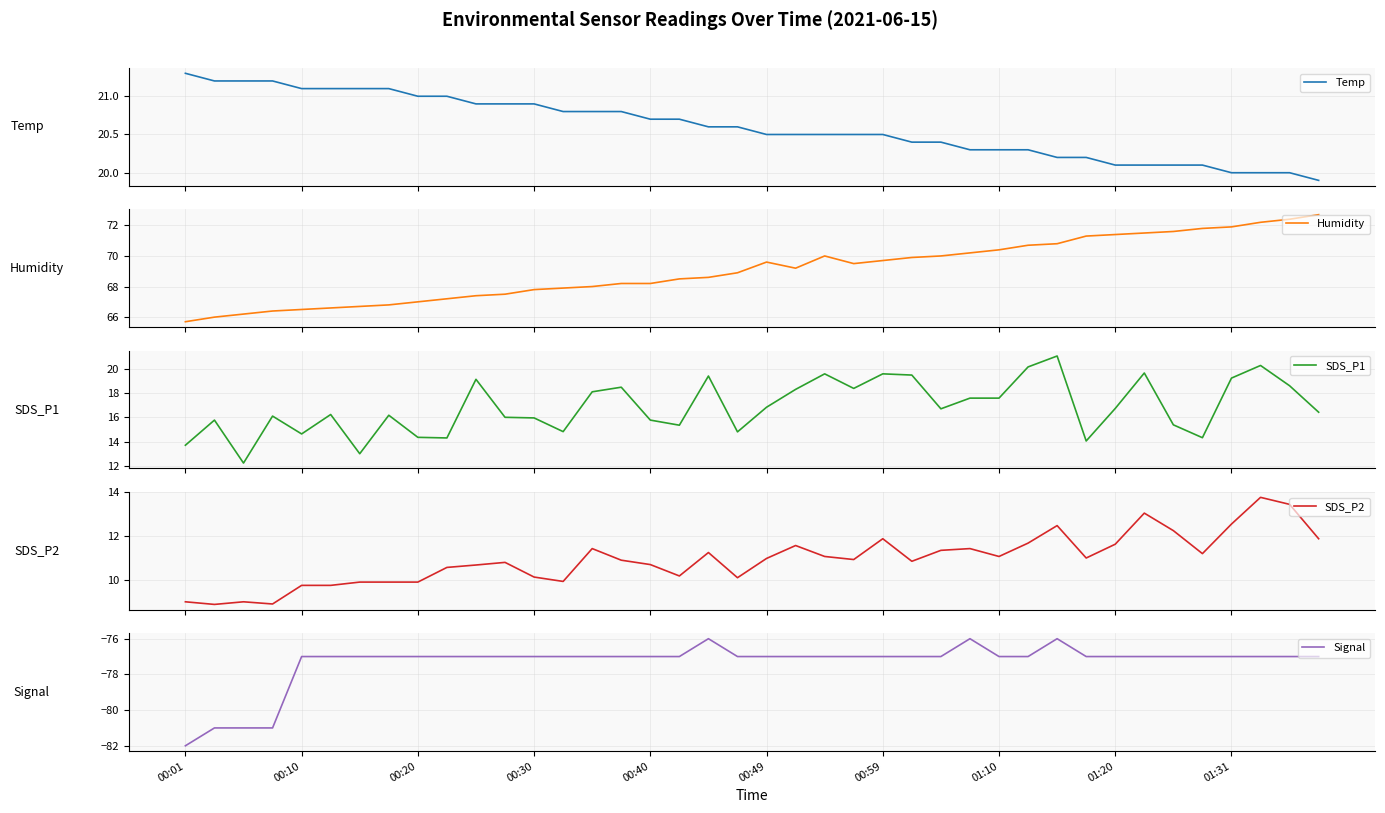

What is the total value across all series at 30?

48.5